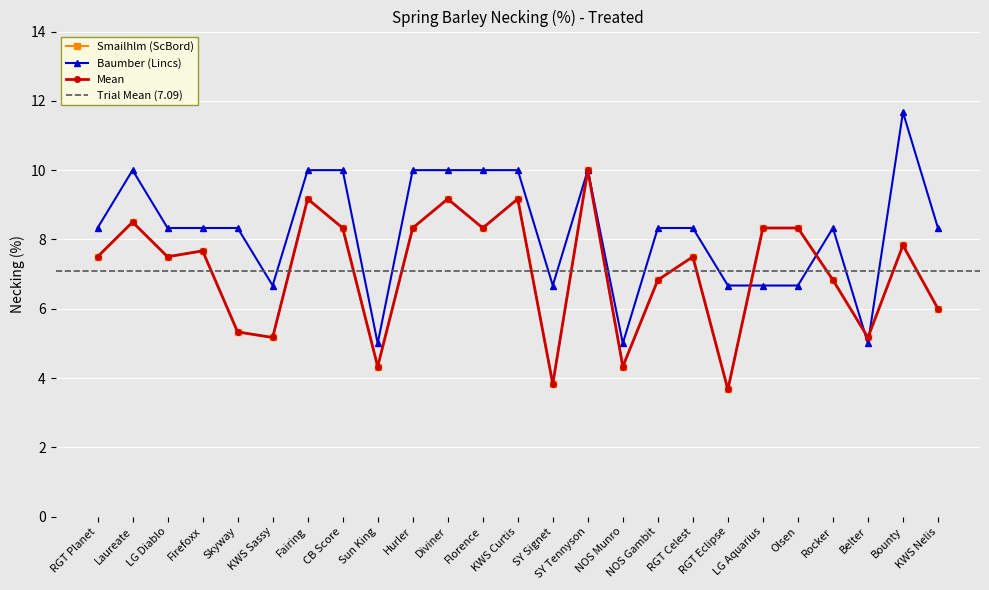

True or false: Mean has more than 1 points higher than both neighbors.

True